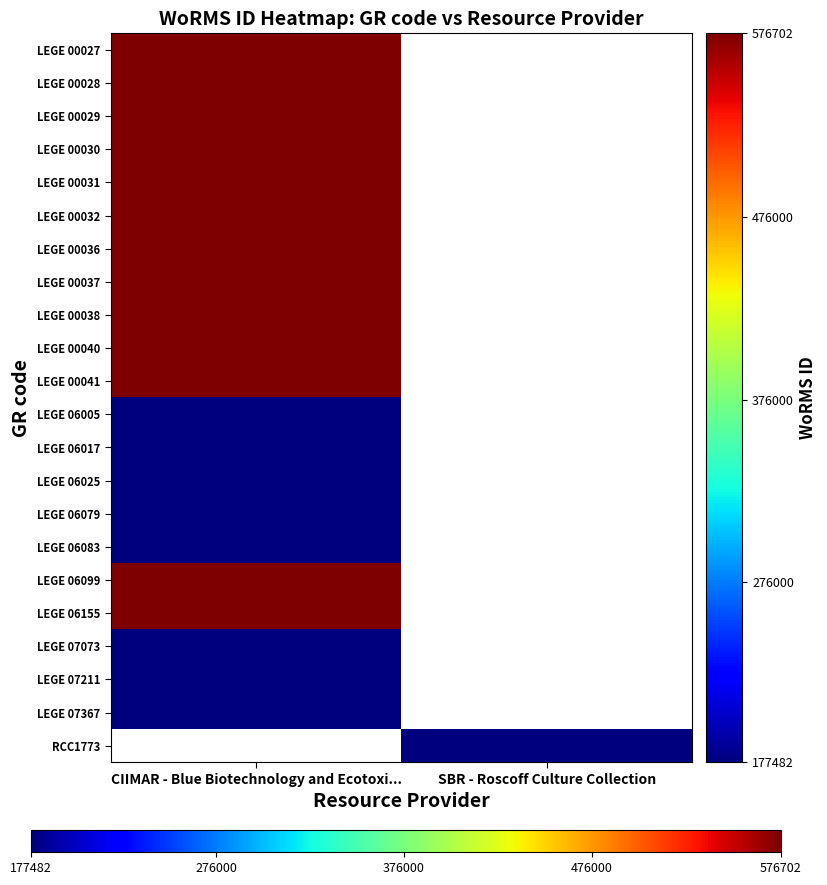

At how many categories does at least one series exceed 264146?

1